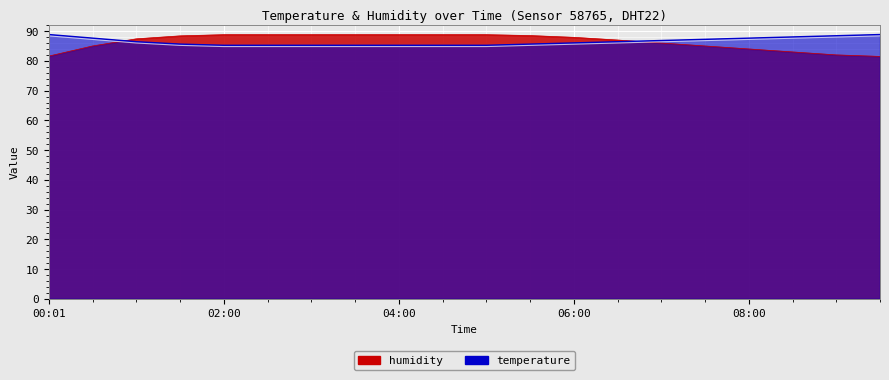

The chart shows a value of 60.4 at 17. True or false?

False